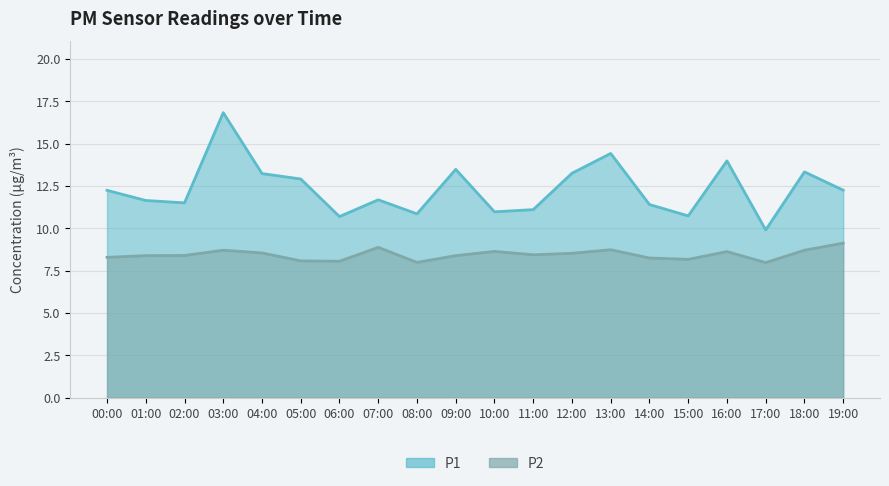

What is the minimum value for P2?

8.0